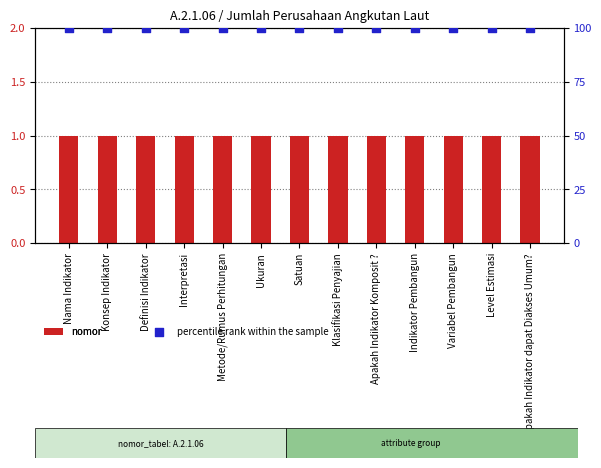

At how many categories does at least one series exceed 96?

13